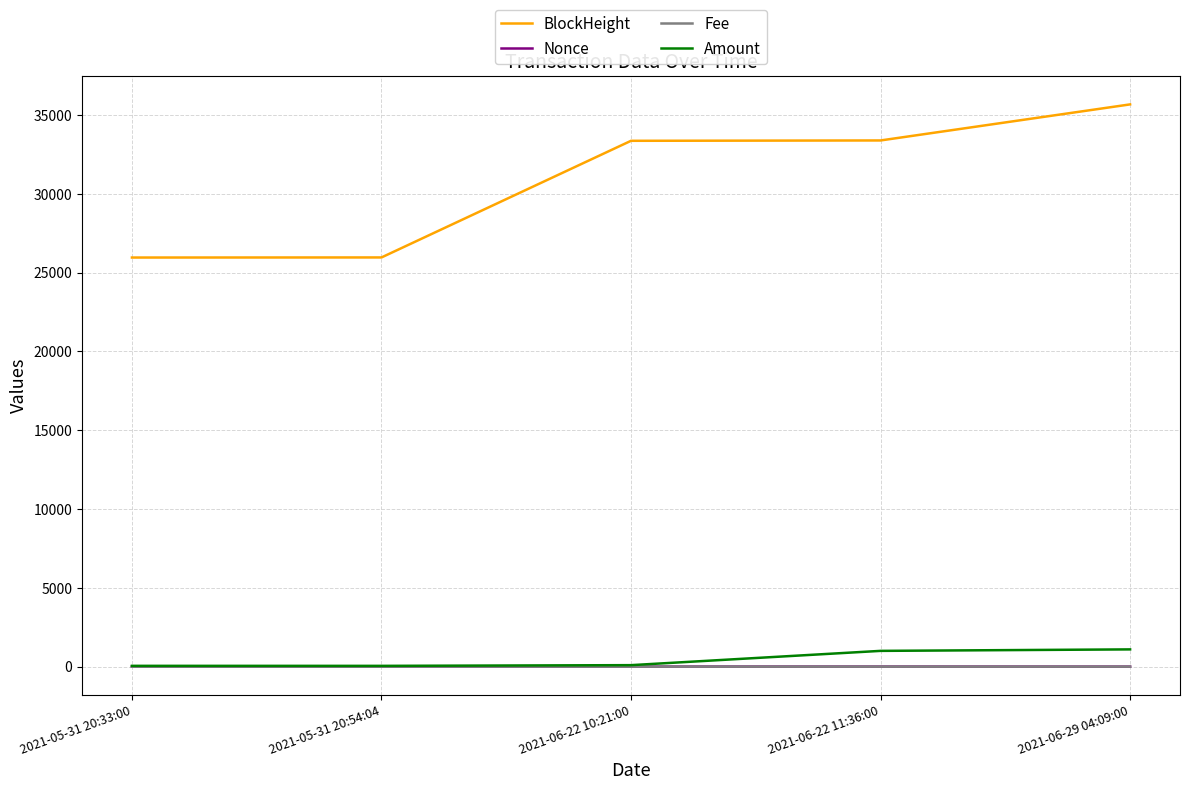

Which series has the widest spread of values?

BlockHeight